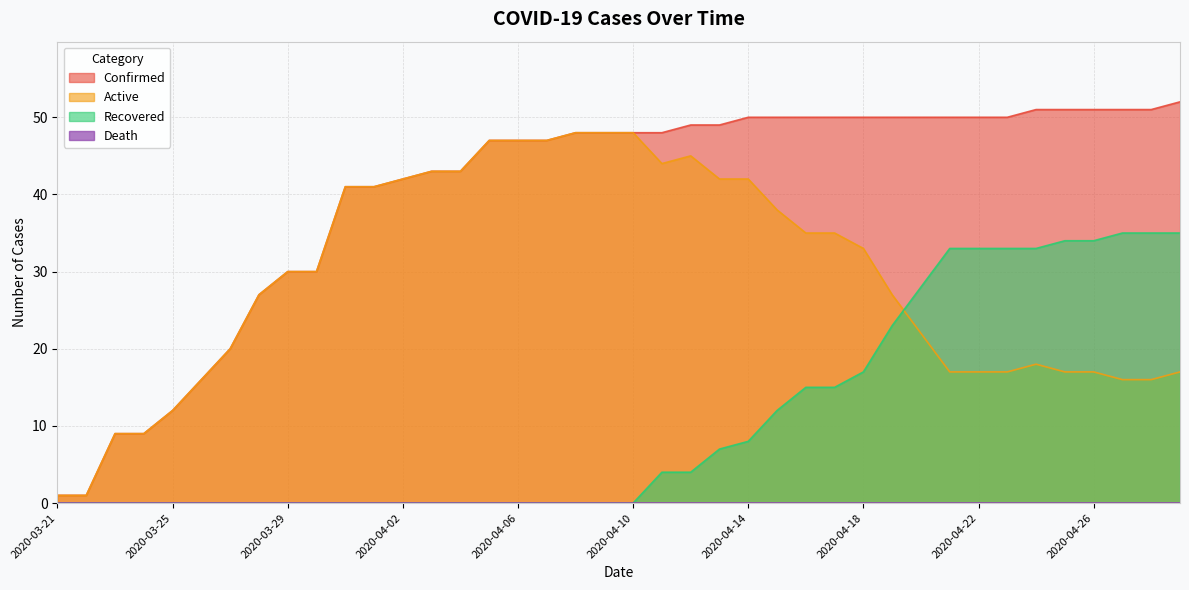

Does the chart display data point markers on the line(s)?

No